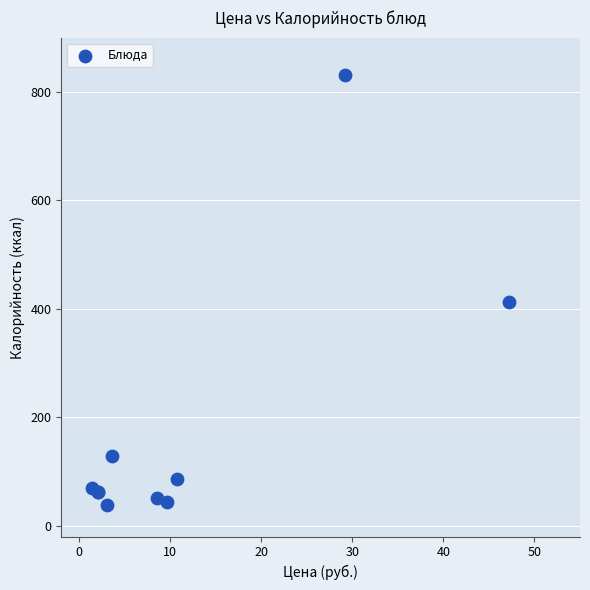

What Y value in the scatter plot is closest to 434?

411.9